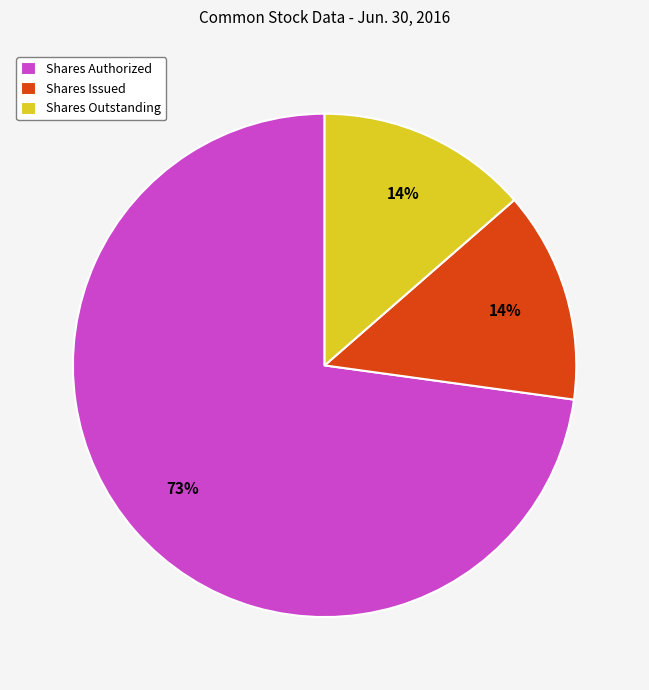

Is the sum of Shares Issued and Shares Outstanding greater than half?

No